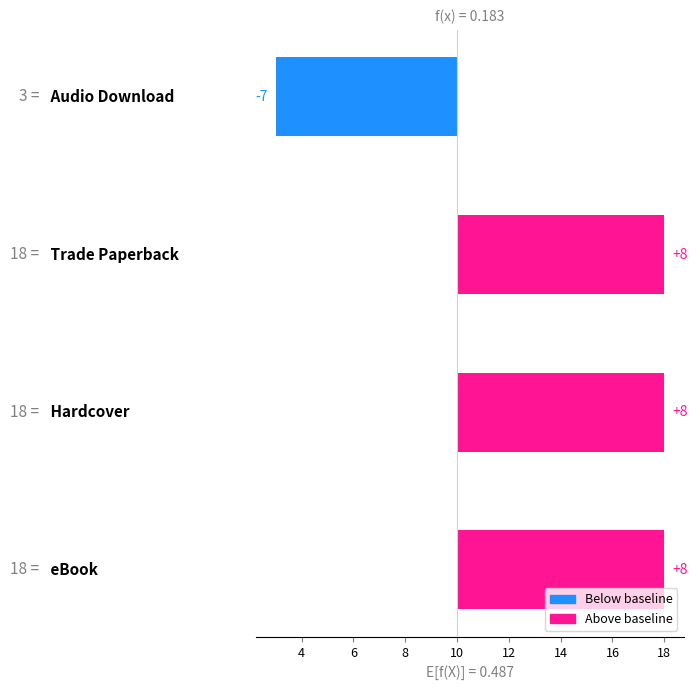

What is the approximate value at 4?

8